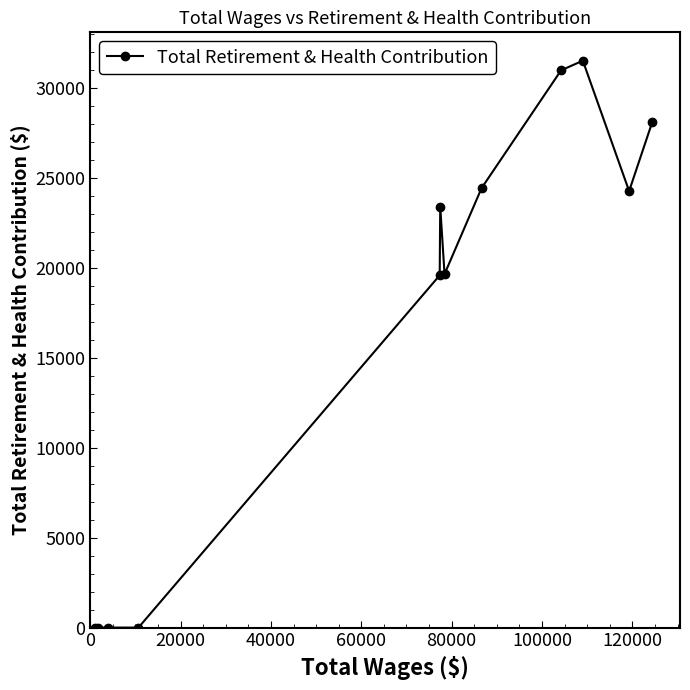

What is the difference between the second highest and second lowest values?

30994